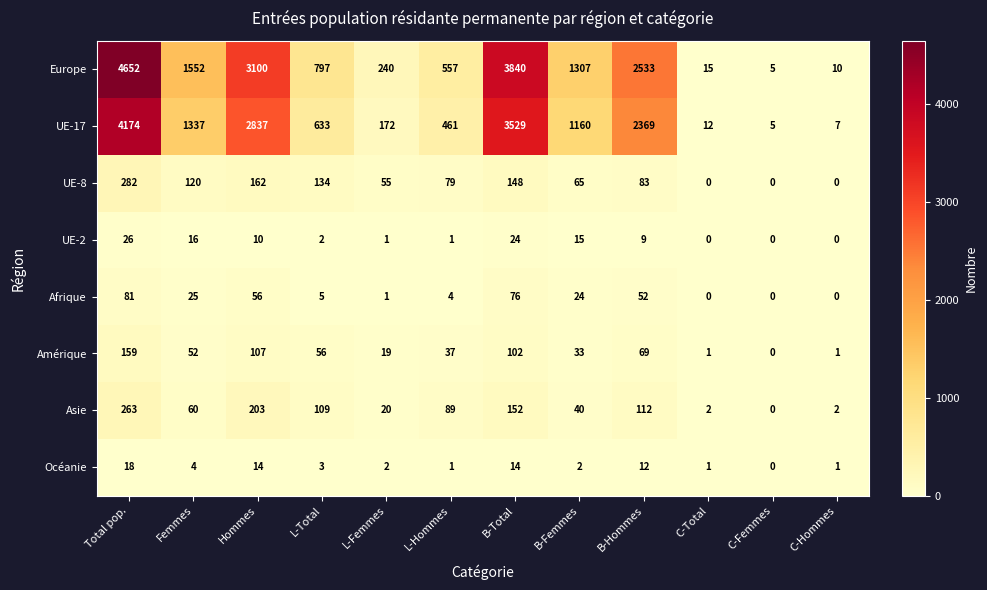

Rank the series at B-Hommes from highest to lowest value.

Europe, UE-17, Asie, UE-8, Amérique, Afrique, Océanie, UE-2